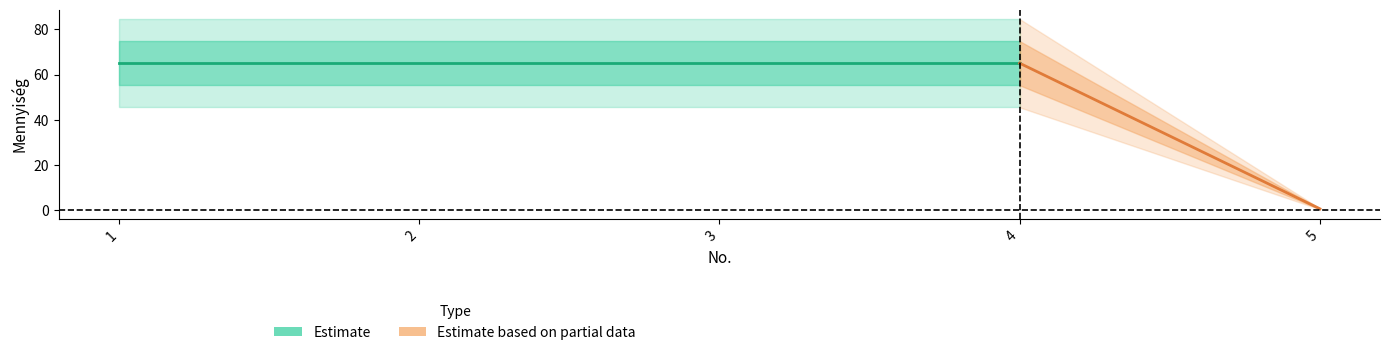

What is the maximum value for Mennyiség?

65.0